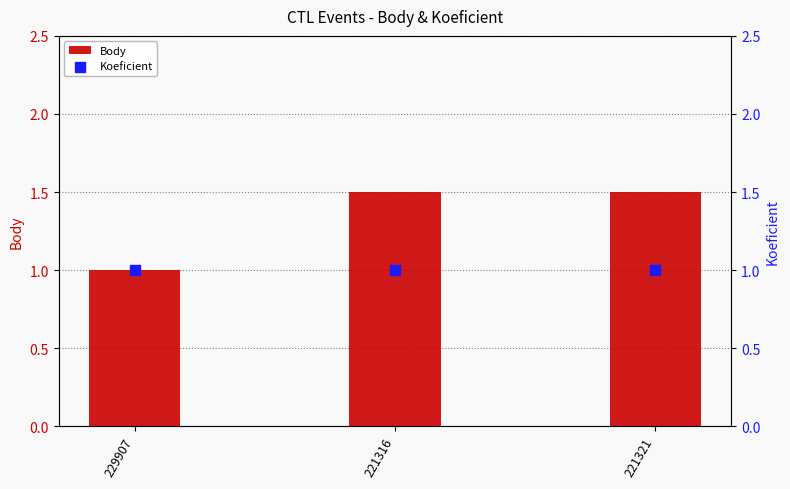

Which series has the largest Y range (max minus min)?

Body